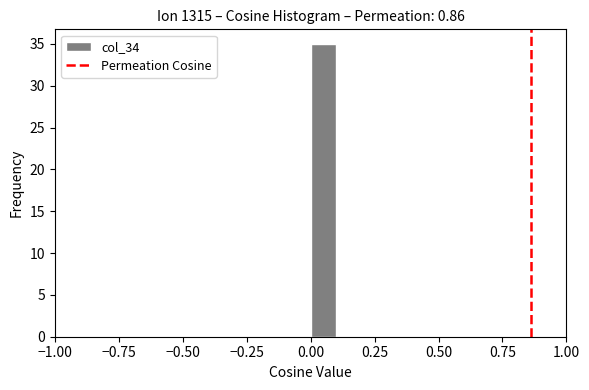

Read against the x-axis, roughly where is the centre of the tallest bar?

0.05